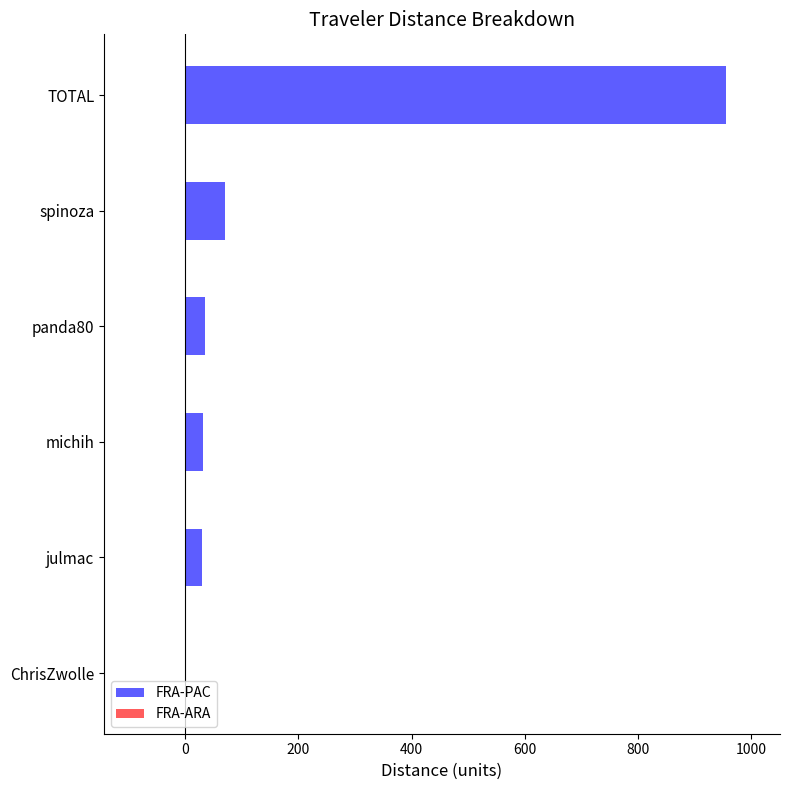

What are all the series names shown in the legend?

FRA-PAC, FRA-ARA